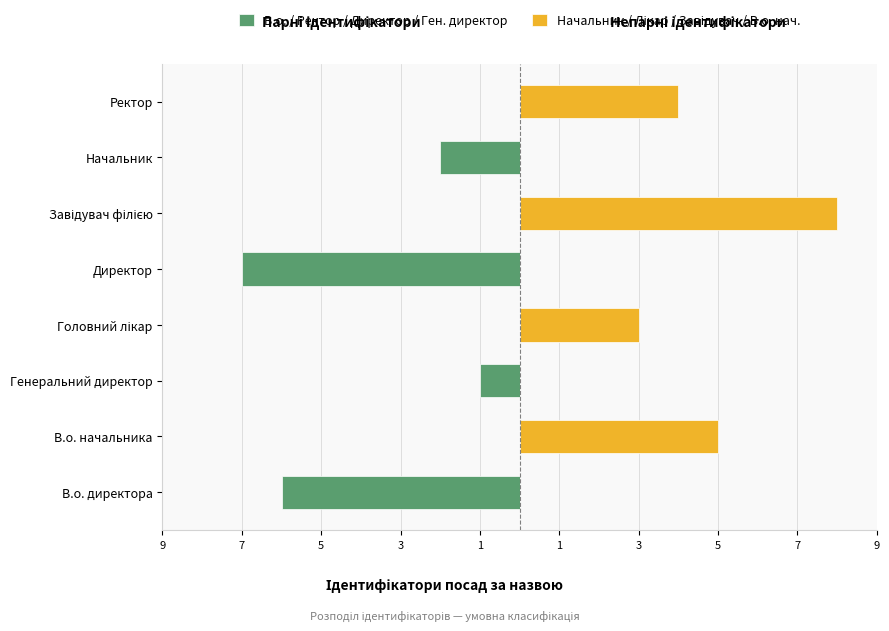

Rank the series at 7 from lowest to highest value.

В.о. / Ректор / Директор / Ген. директор, Начальник / Лікар / Завідувач / В.о. нач.